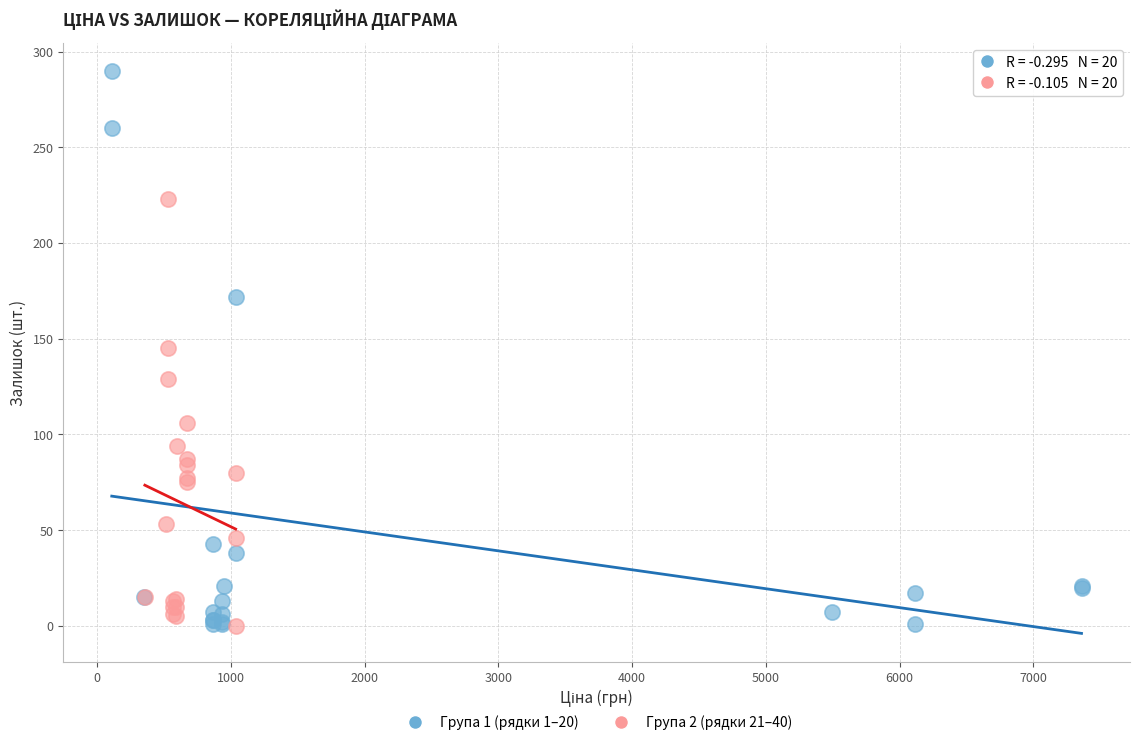

Which series has the widest spread of Y values?

Група 1 (рядки 1–20)